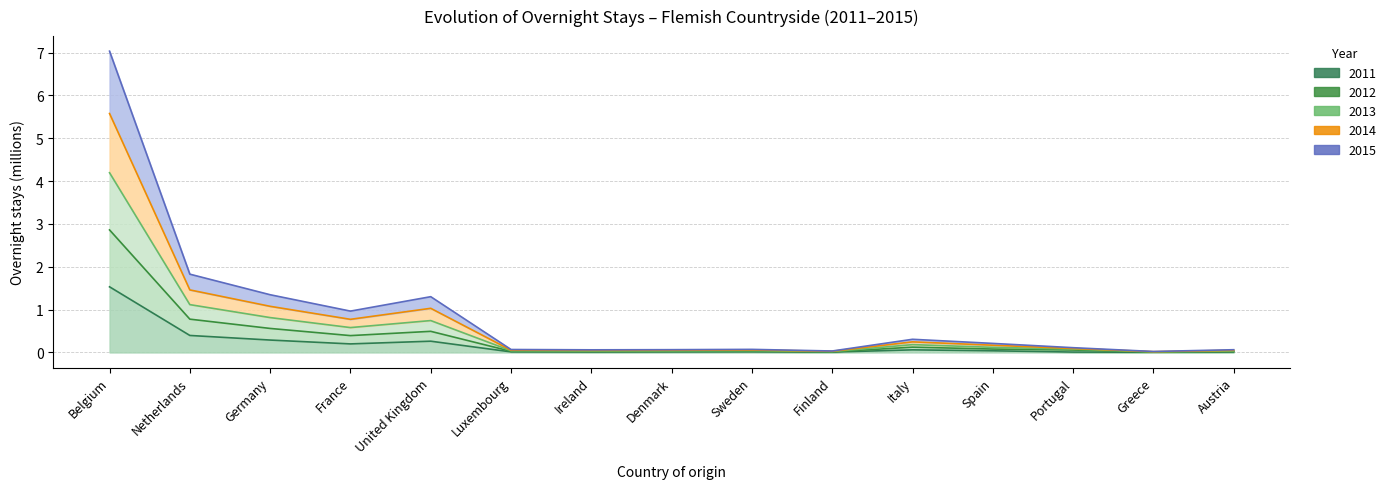

What is the label of the 14th point from the right?

Netherlands